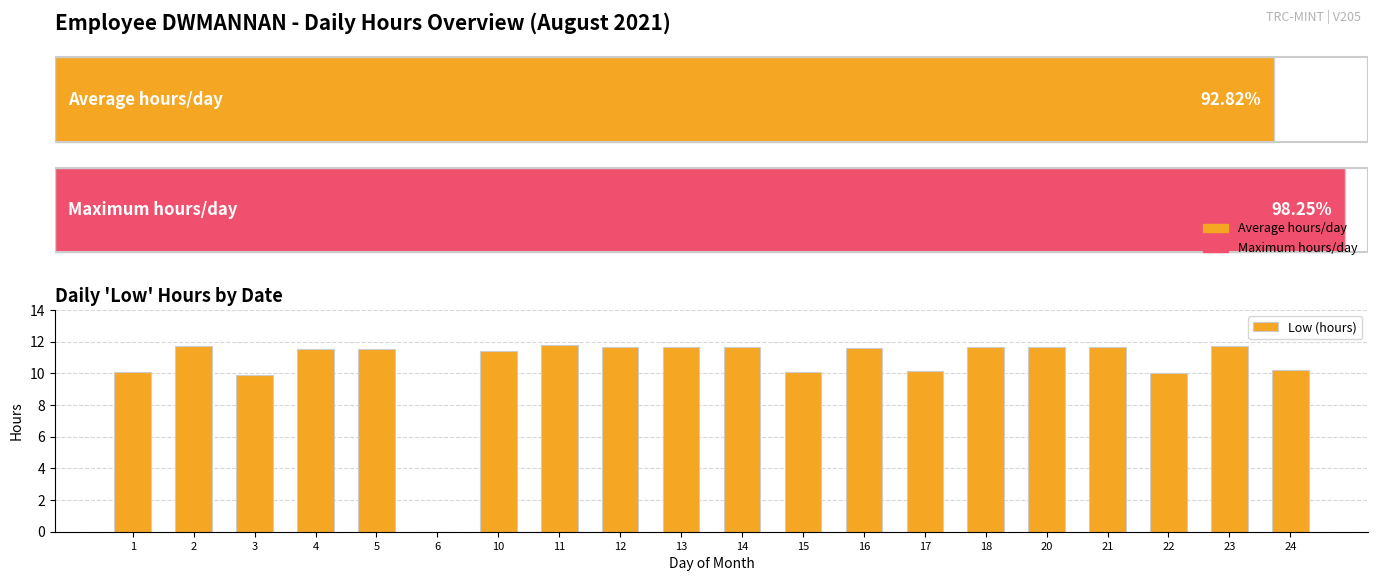

What is the greatest value displayed?

11.8